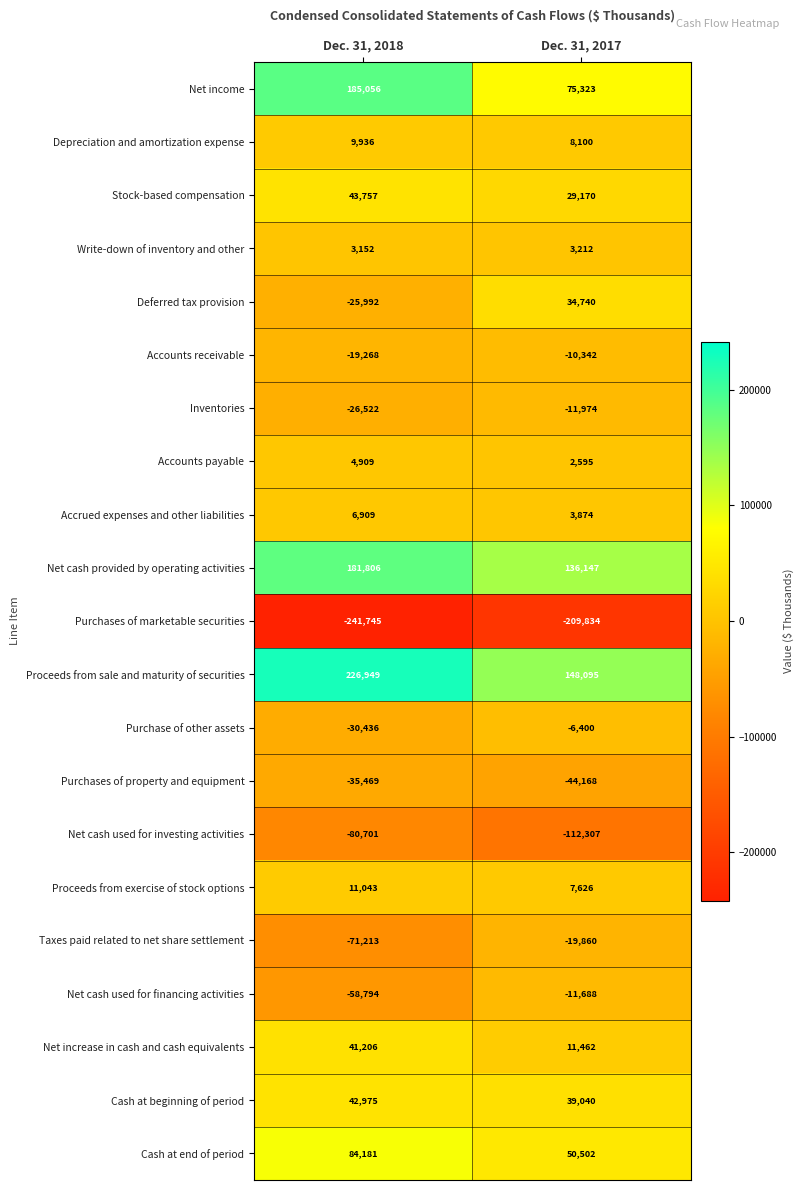

Count the number of categories in the chart.

2